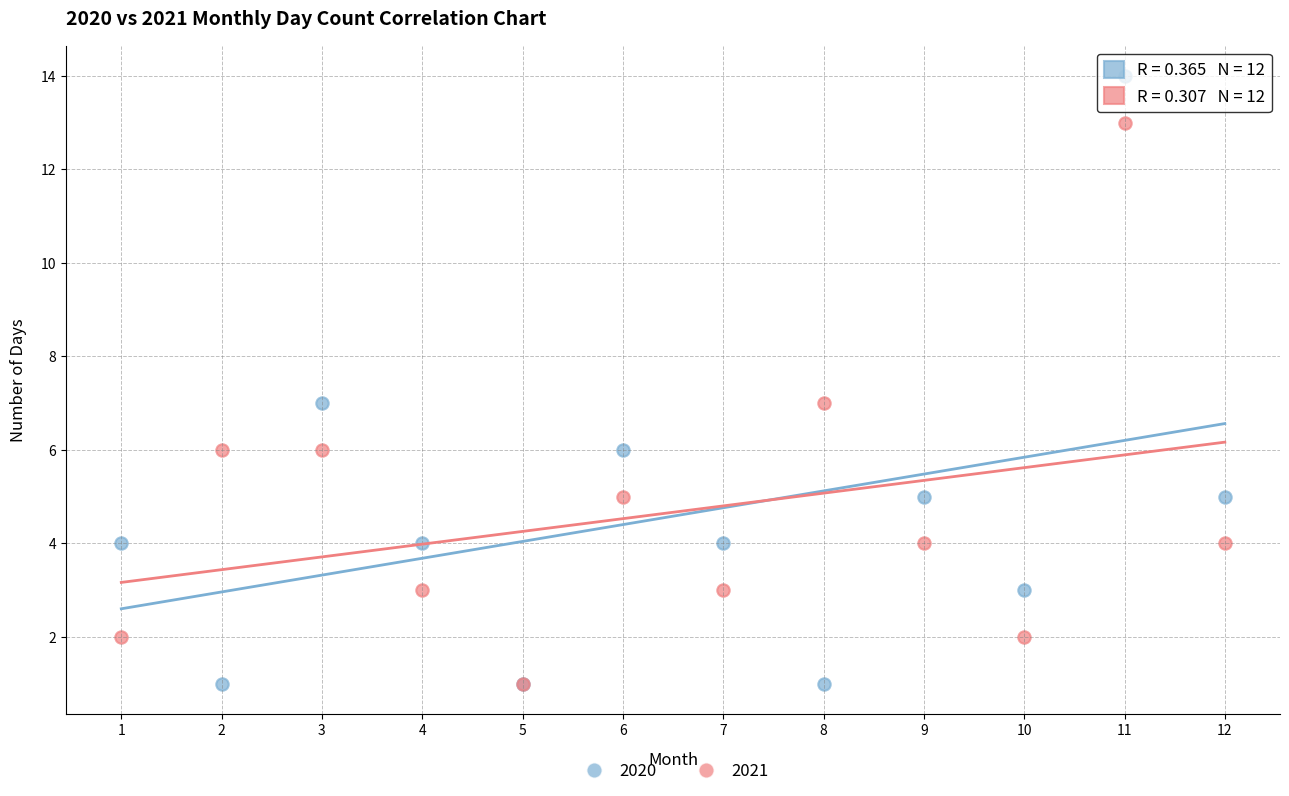

What are all the series names shown in the legend?

2020, 2021